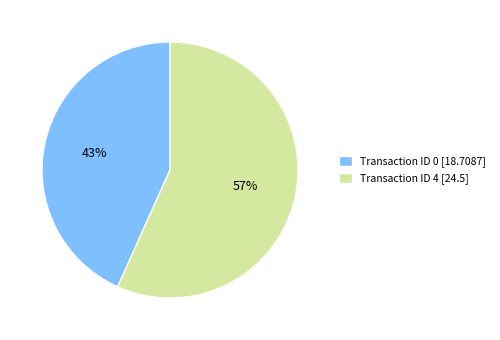

How many segments does this pie chart have?

2